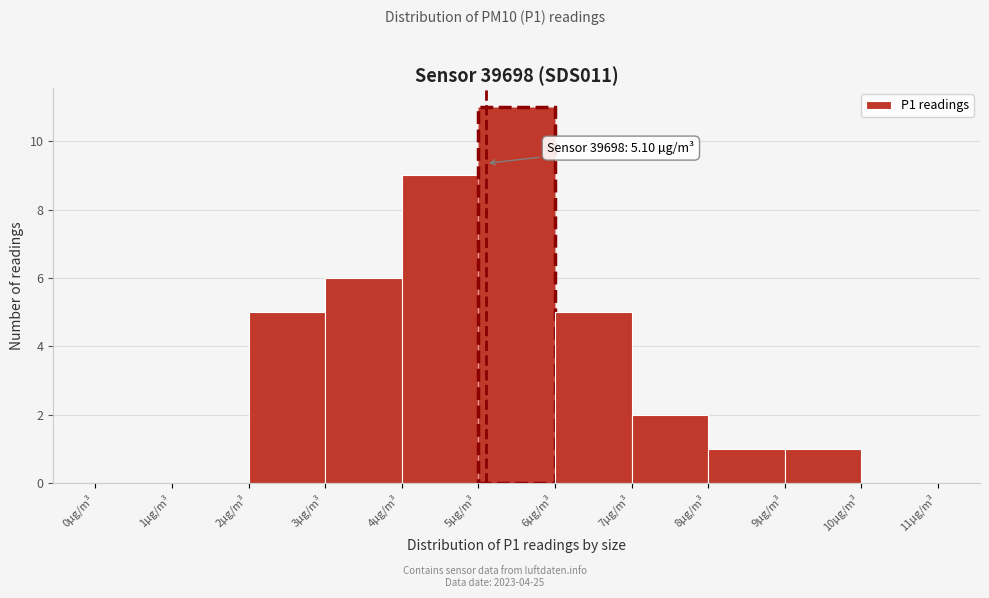

Which range on the x-axis has the tallest bar?

5 to 6